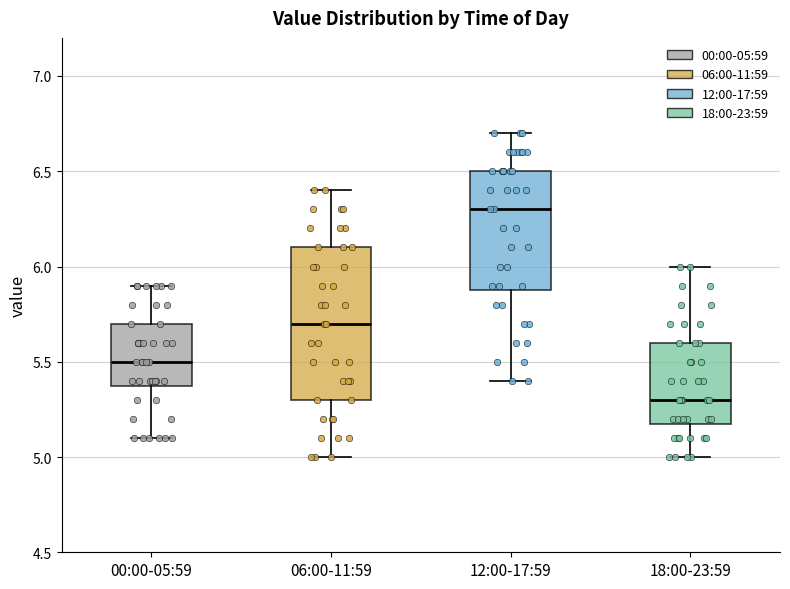

Reading left to right, read every box against the y-axis: the position of its median line, the range the box covers, and the ends of its whiskers. The values are not printed on the chart, so give them approximately, as read against the axis.

00:00-05:59: median 5.5, box 5.4 to 5.7, whiskers 5.1 to 5.9
06:00-11:59: median 5.7, box 5.3 to 6.1, whiskers 5.0 to 6.4
12:00-17:59: median 6.3, box 5.9 to 6.5, whiskers 5.4 to 6.7
18:00-23:59: median 5.3, box 5.2 to 5.6, whiskers 5.0 to 6.0